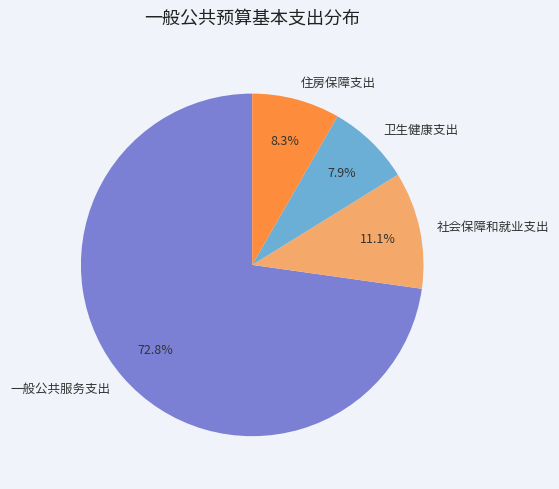

What is the largest slice in the pie chart?

一般公共服务支出